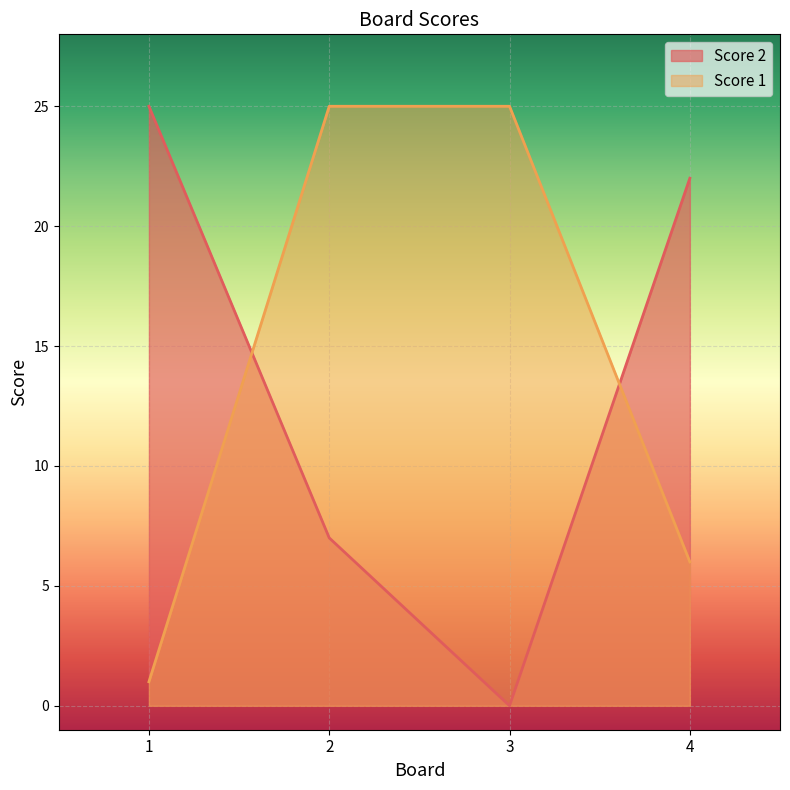

What is the difference between the maximum and minimum values in the Score 1 series?

24